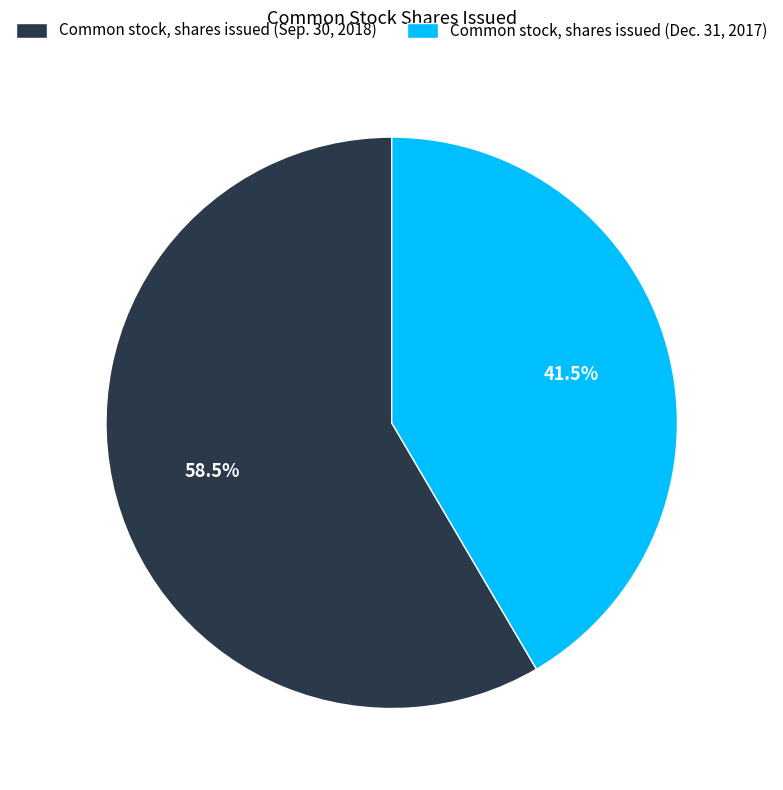

Approximately how many times larger is the value at Common stock, shares issued (Sep. 30, 2018) compared to Common stock, shares issued (Dec. 31, 2017)?

1.4